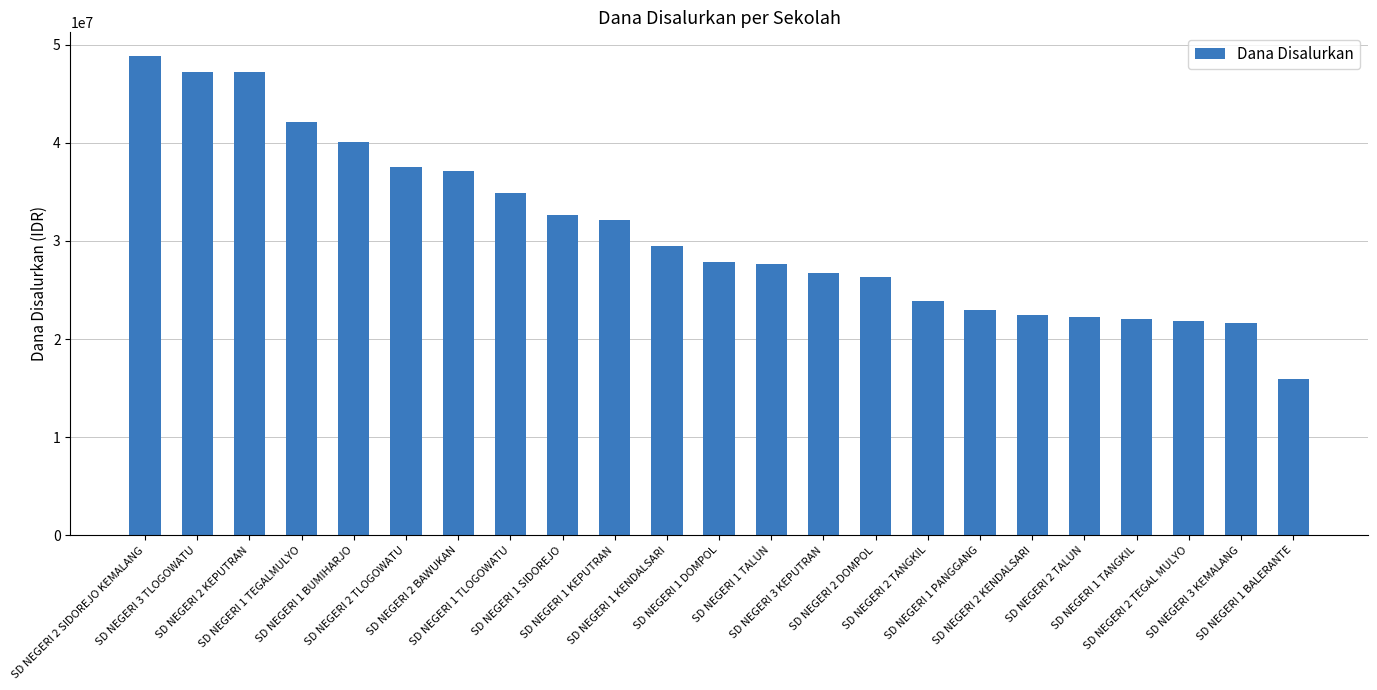

What is the change in value from SD NEGERI 1 TLOGOWATU to SD NEGERI 1 KEPUTRAN?

-2700000